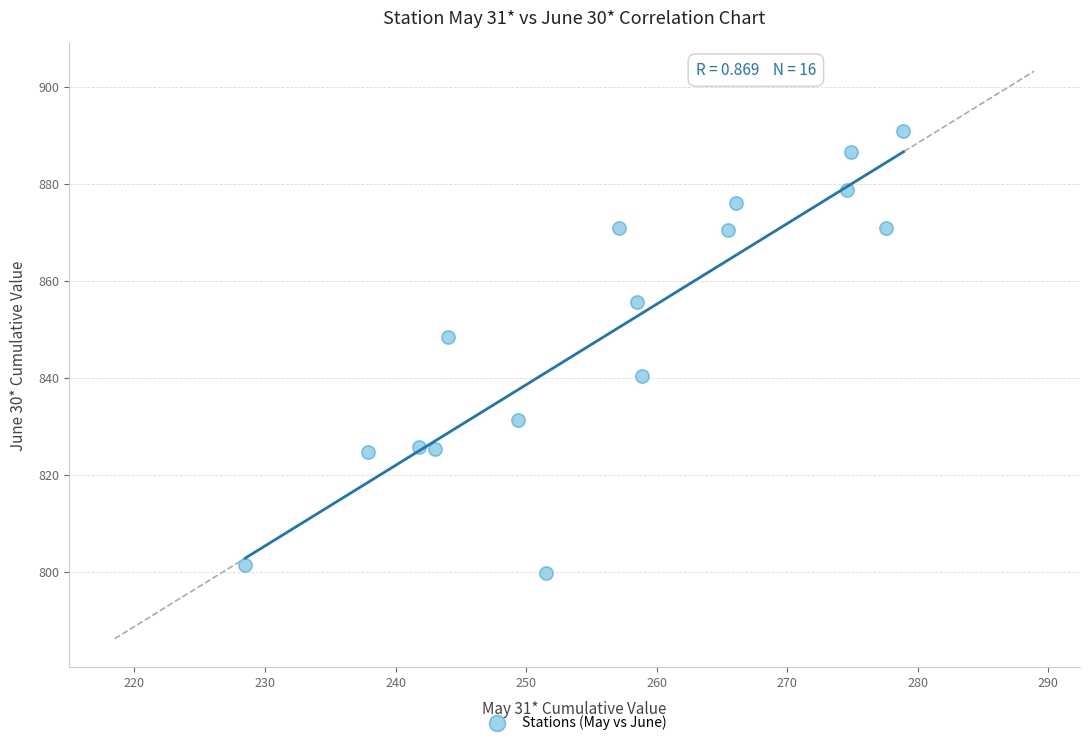

What is the range of Y values (max minus min)?

91.1